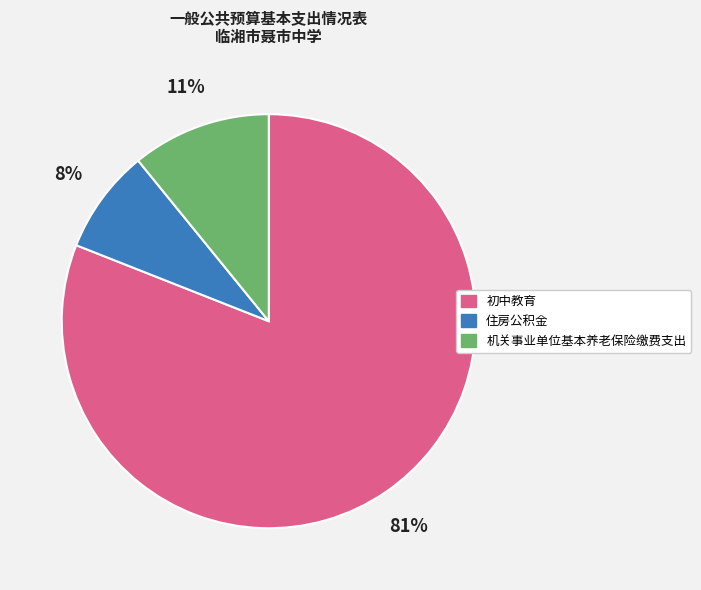

Which category has the smallest portion of the pie?

住房公积金